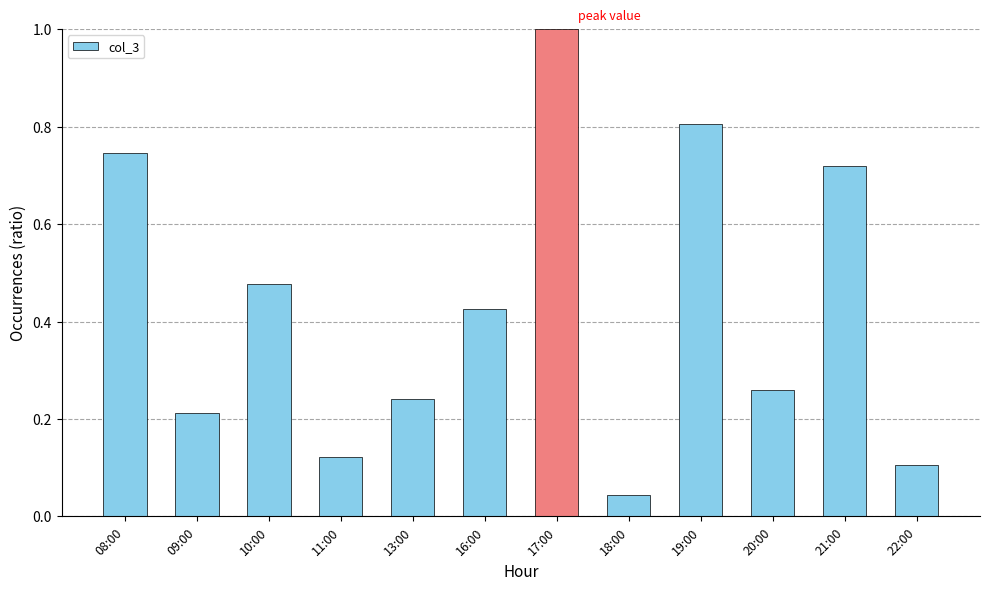

Where is the data nearest to the value 0?

18:00